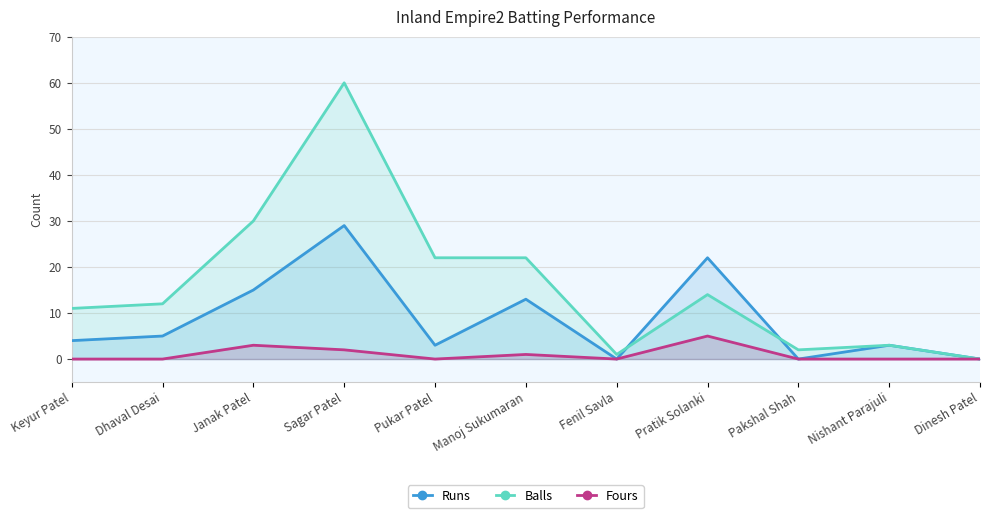

What is the value of the Runs point at the 4th from the left?

29